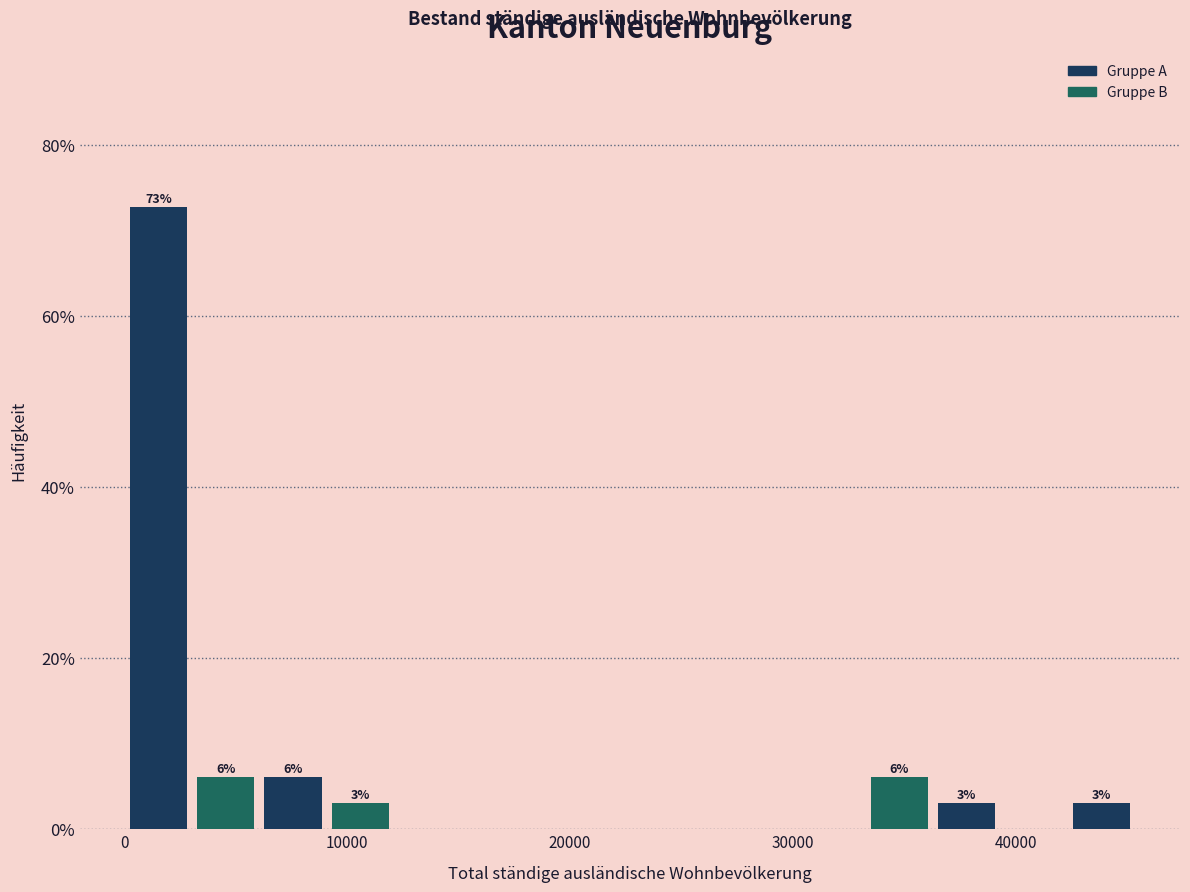

Read against the x-axis, roughly where is the centre of the tallest bar?

2000